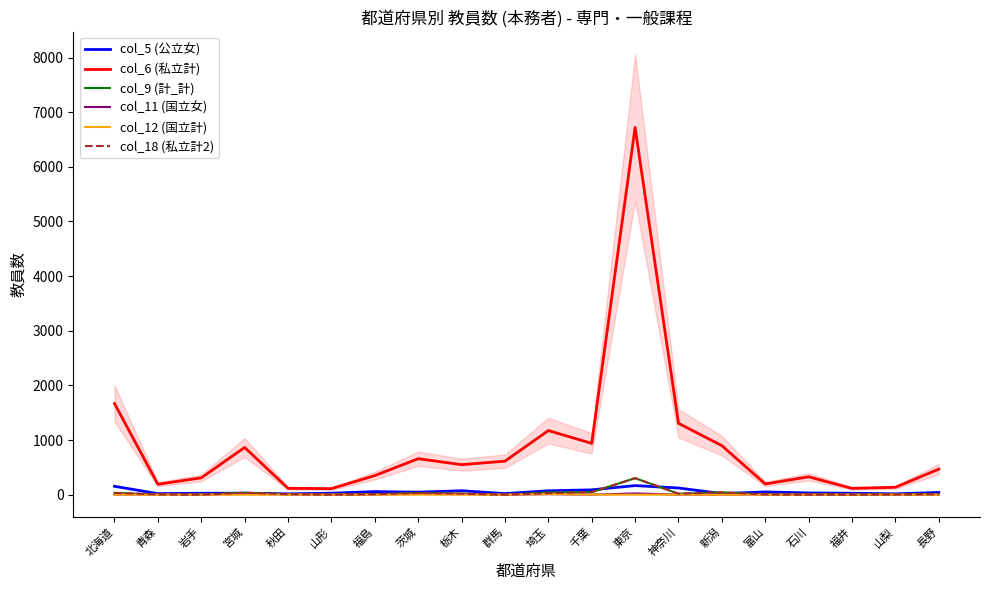

At which label is col_12 (国立計) closest to 6?

北海道